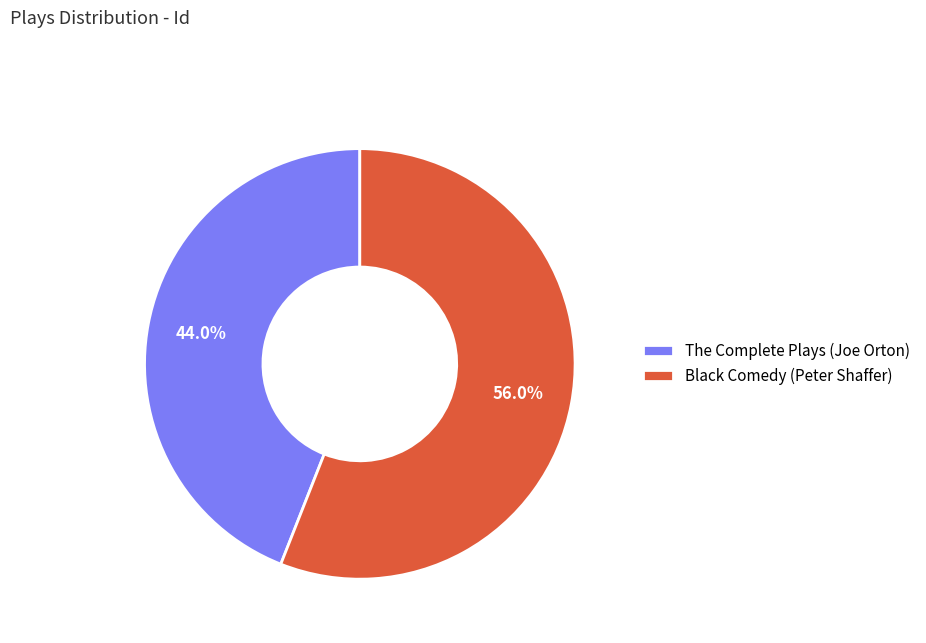

Does any single category account for the majority?

Yes